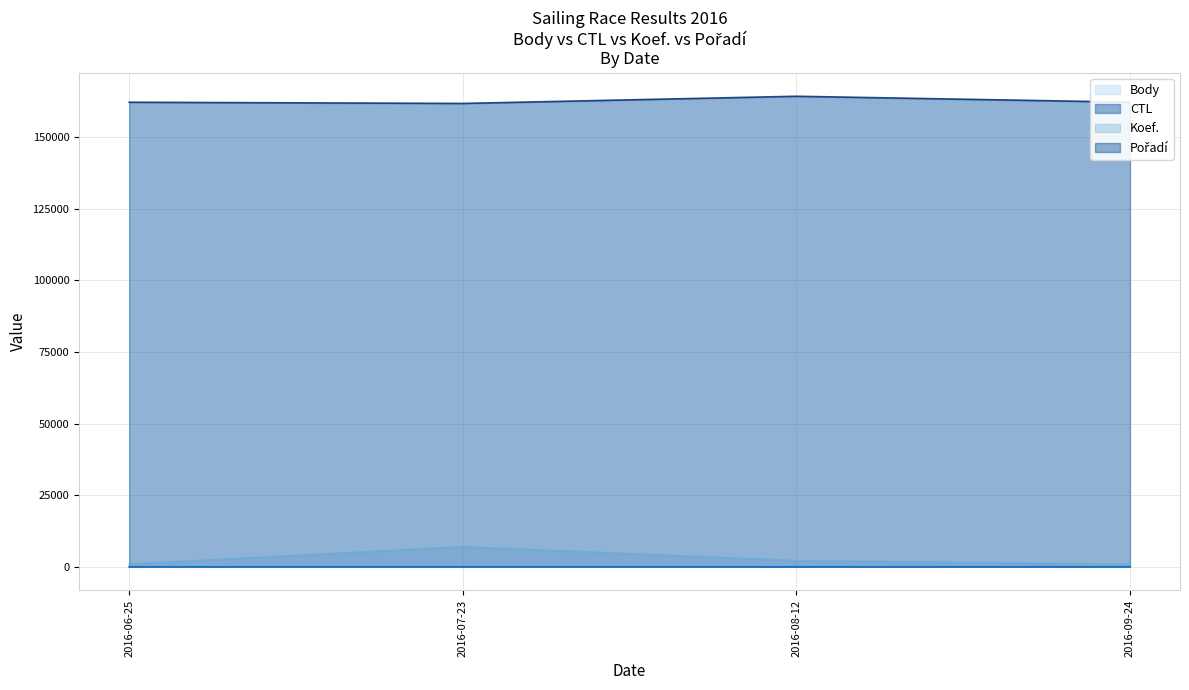

Does the chart have visible grid lines?

Yes